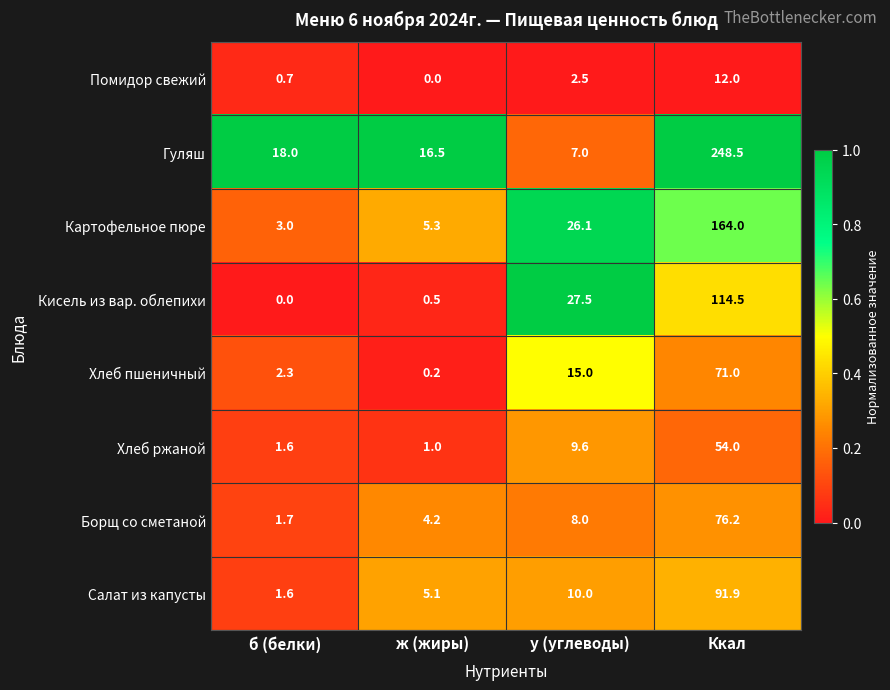

What is the difference between the maximum and minimum values in the Хлеб ржаной series?

53.0